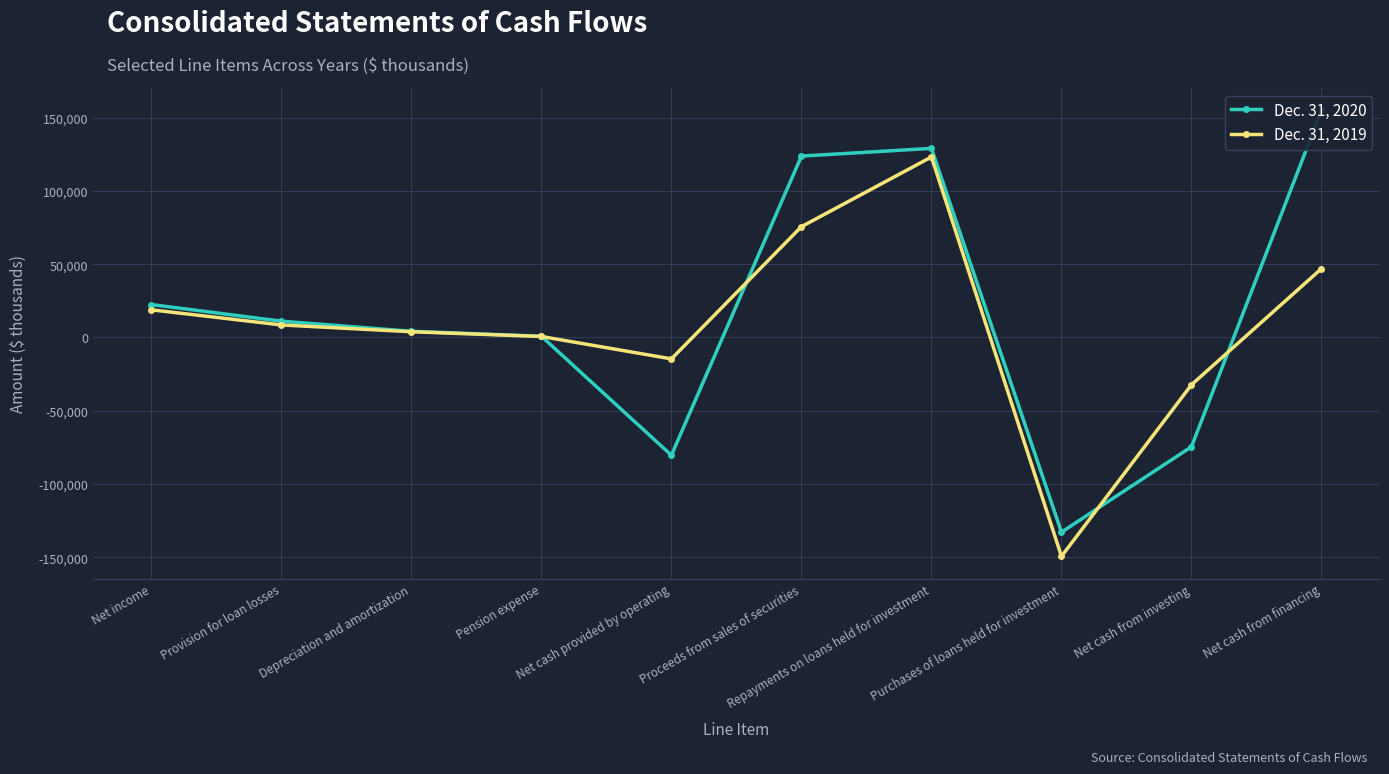

Does the chart display data point markers on the line(s)?

Yes